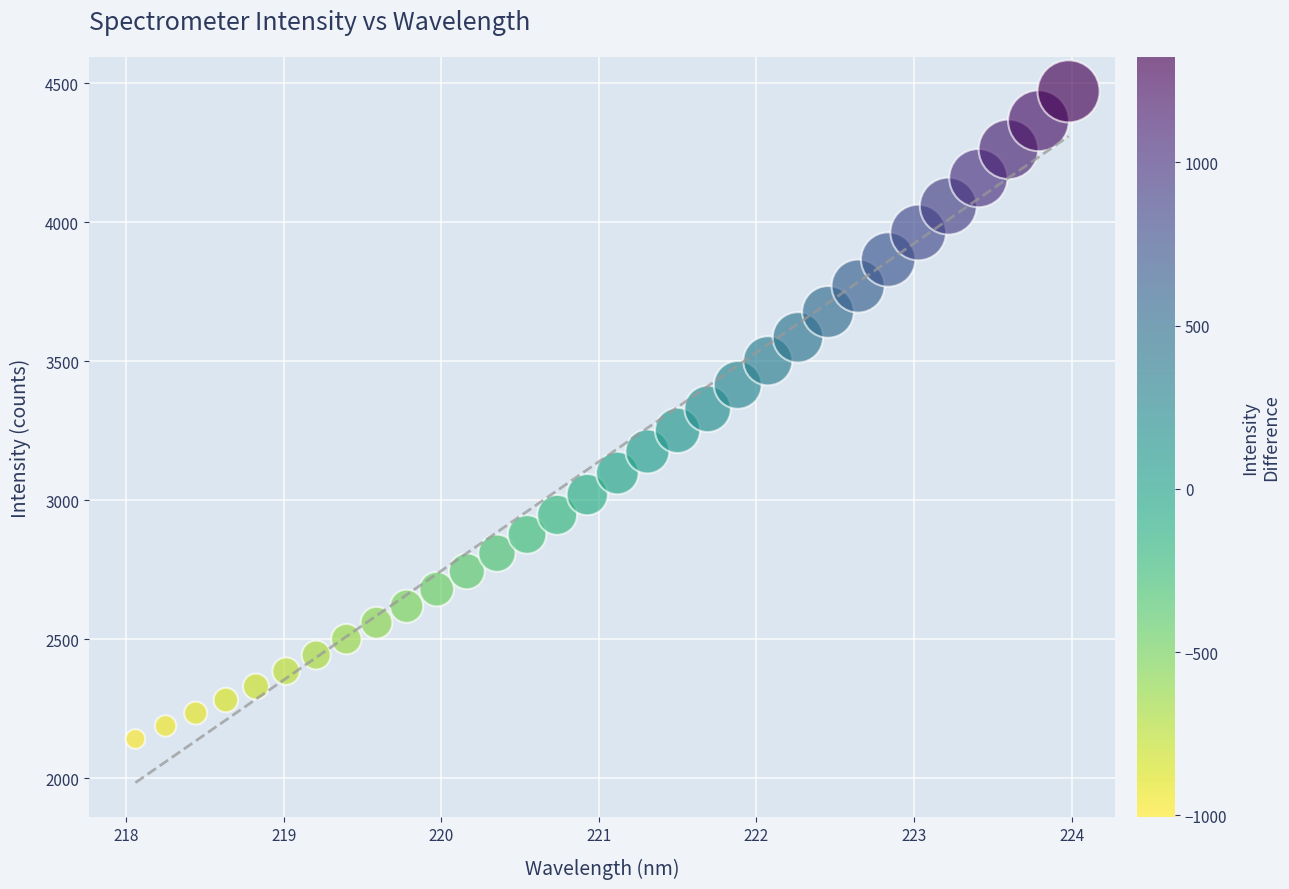

What is the range of X values (max minus min)?

5.9